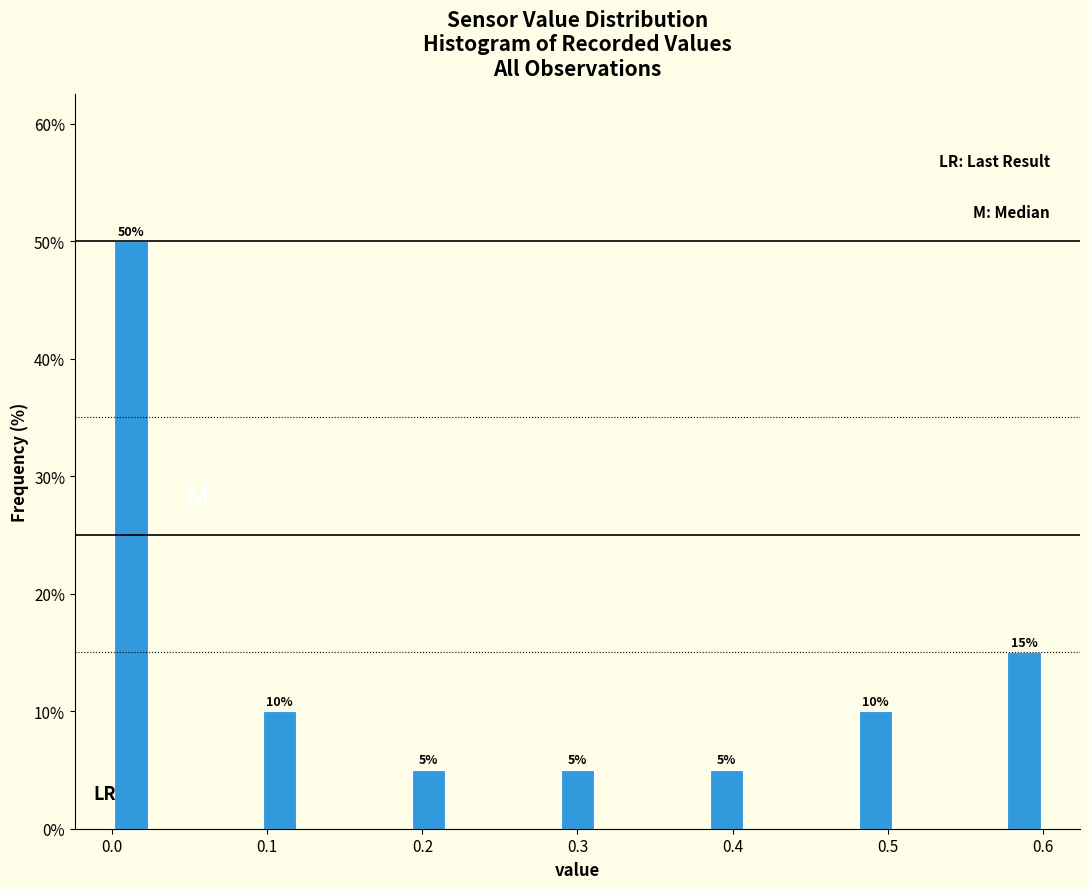

Around what value on the x-axis is the tallest bar? Give the approximate position of its centre, as read against the axis.

0.01